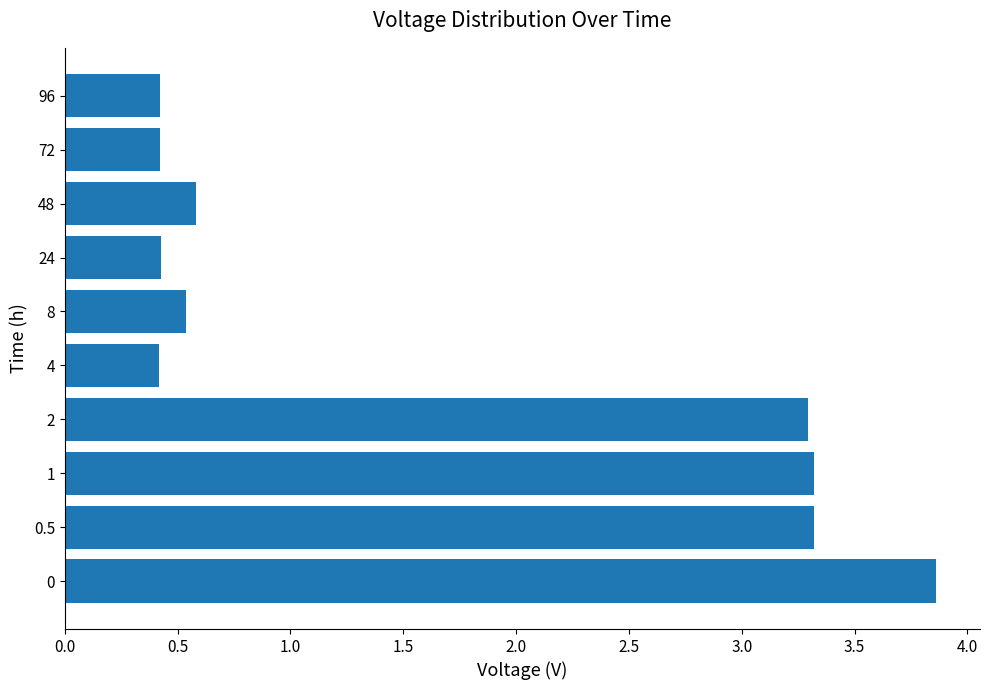

The chart shows a value of 3.3 at 1. True or false?

True